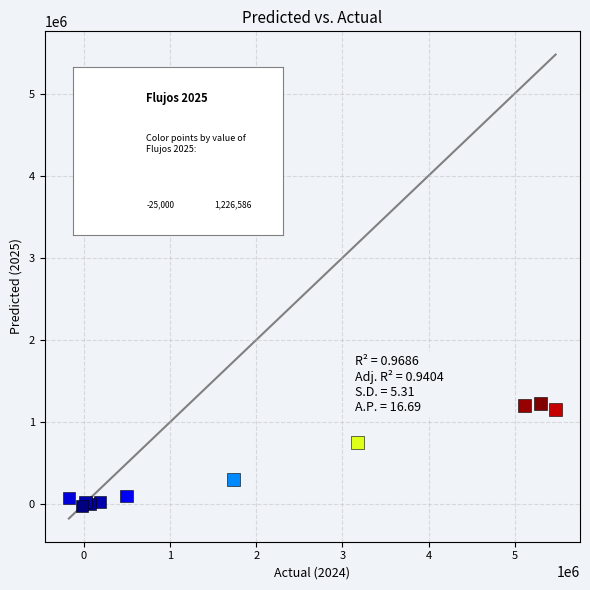

What Y value in the scatter plot is closest to 600793?

749660.4